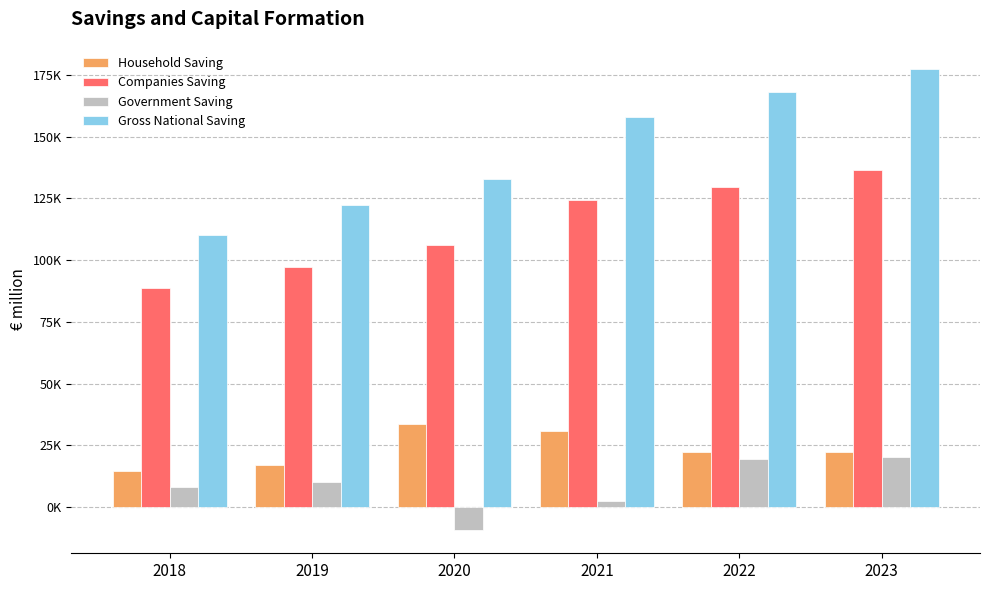

Which category has the lowest value in the Companies Saving series?

2018